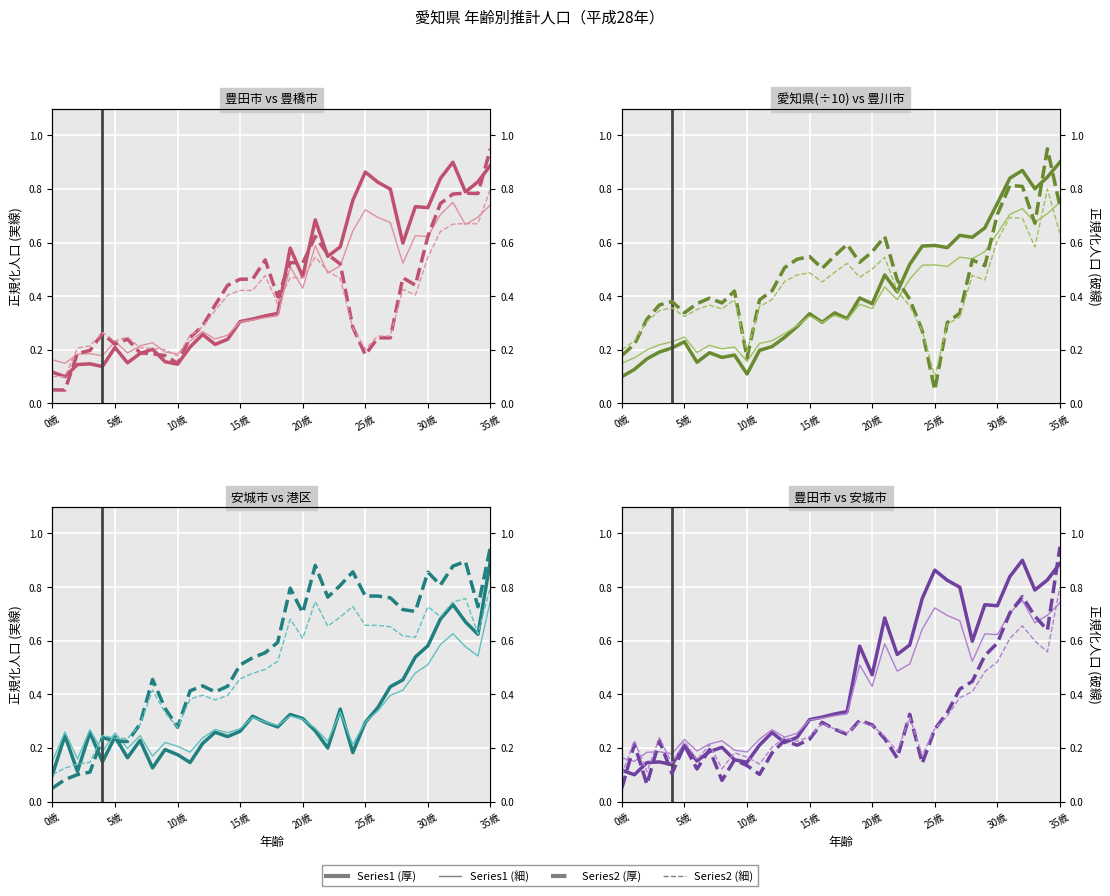

At which label is 港区 closest to 0?

0歳